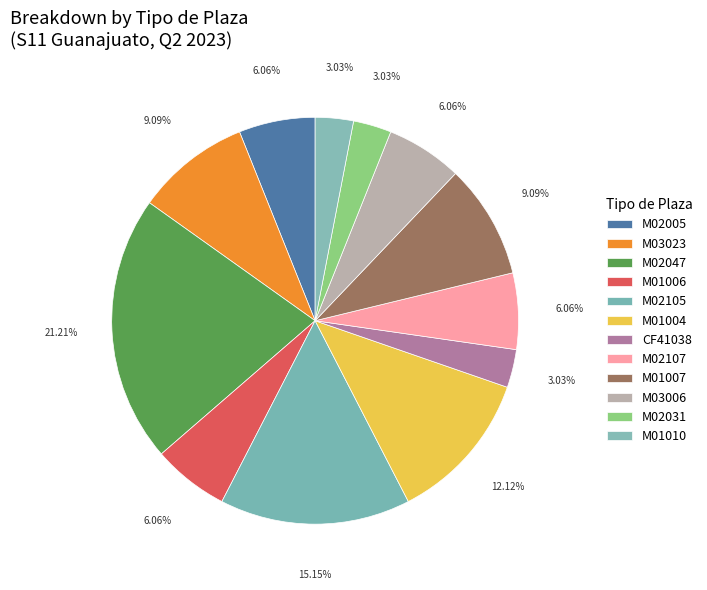

Which has a higher value, M03006 or M02107?

M03006